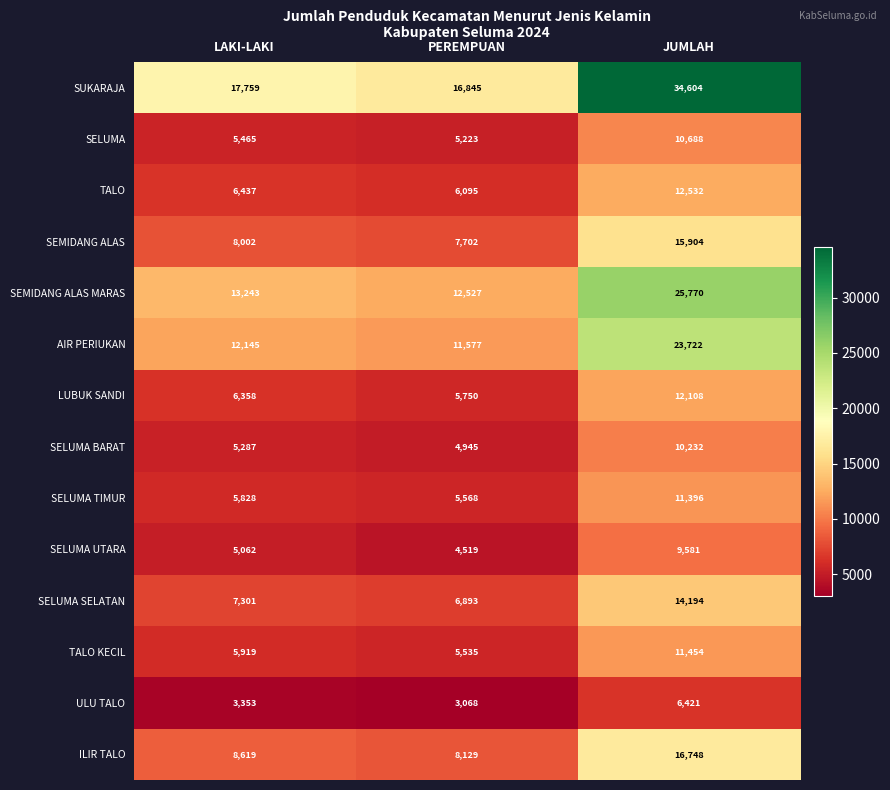

Is it true that LUBUK SANDI equals 6358 at LAKI-LAKI?

True